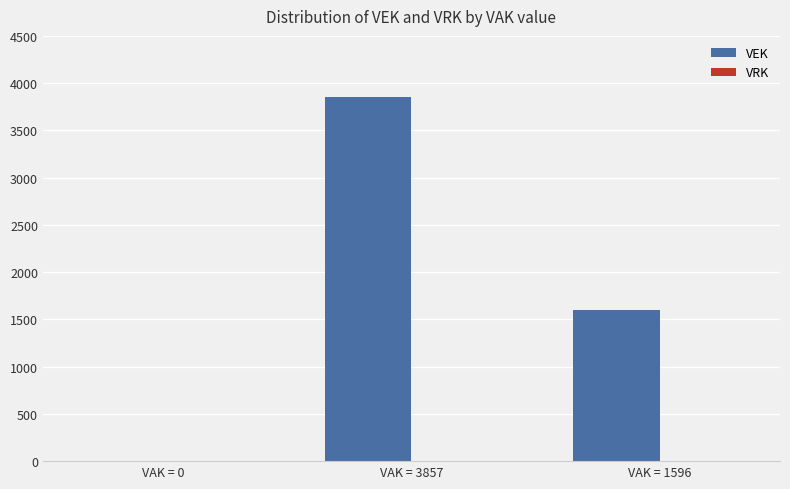

At which label is the value closest to 1928?

VAK = 1596